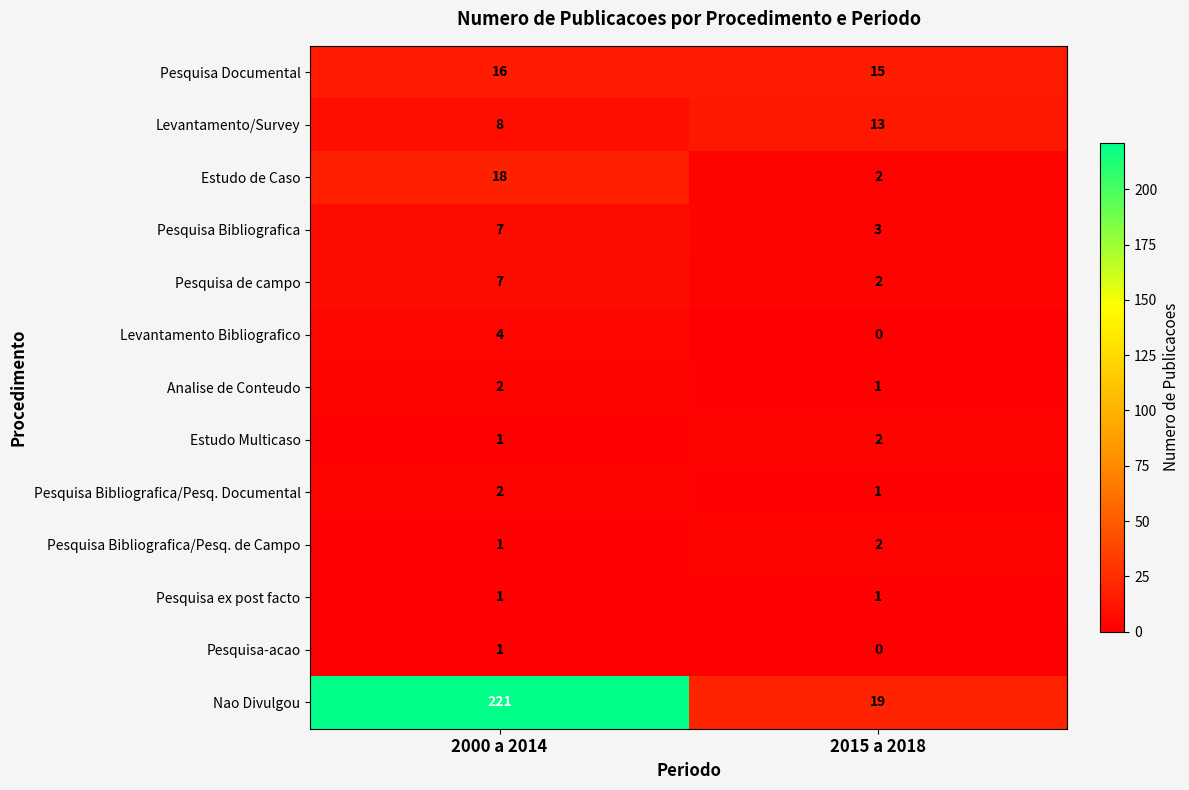

Which category has the highest value across all series?

2000 a 2014